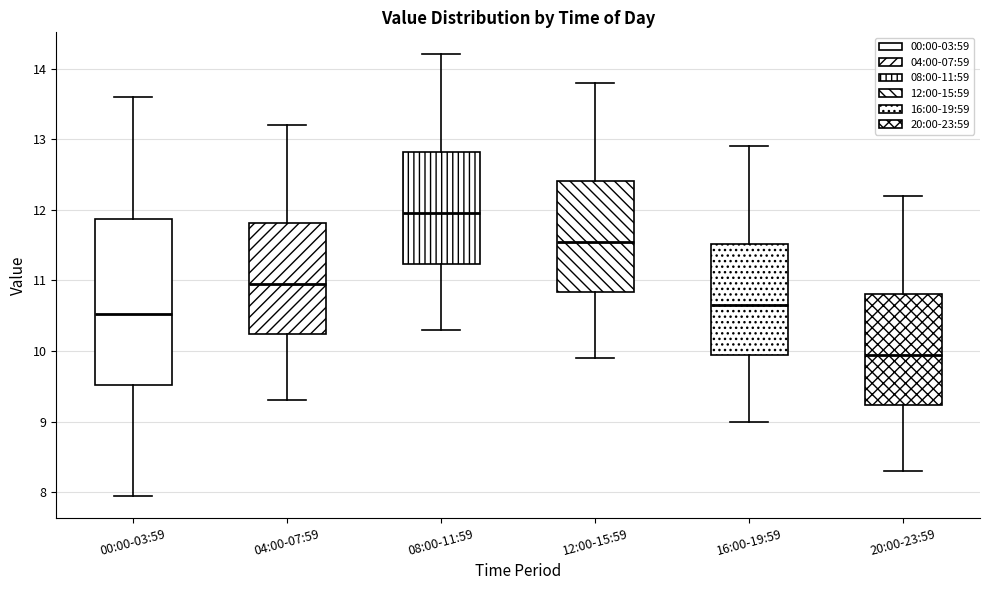

Which box is the tallest, from its lower edge to its upper edge?

00:00-03:59